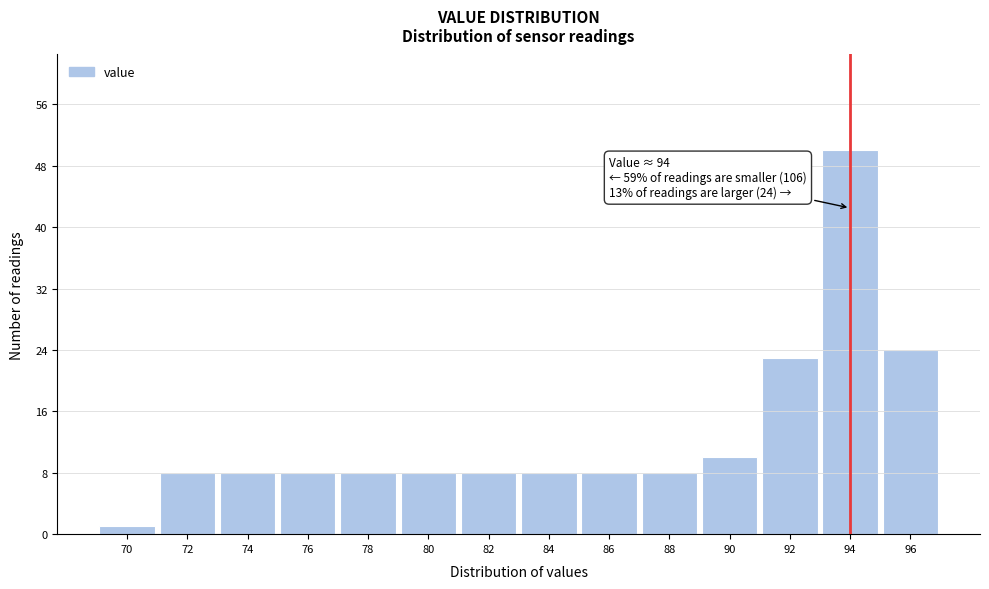

Which range on the x-axis has the tallest bar?

93 to 95